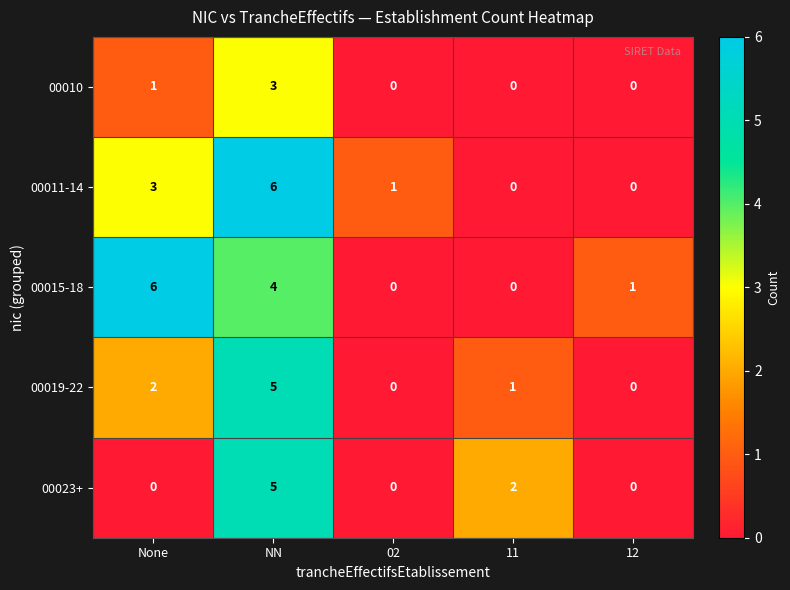

Reading left to right, transcribe all the data shown in this chart.

00010: 1	3	0	0	0
00011-14: 3	6	1	0	0
00015-18: 6	4	0	0	1
00019-22: 2	5	0	1	0
00023+: 0	5	0	2	0